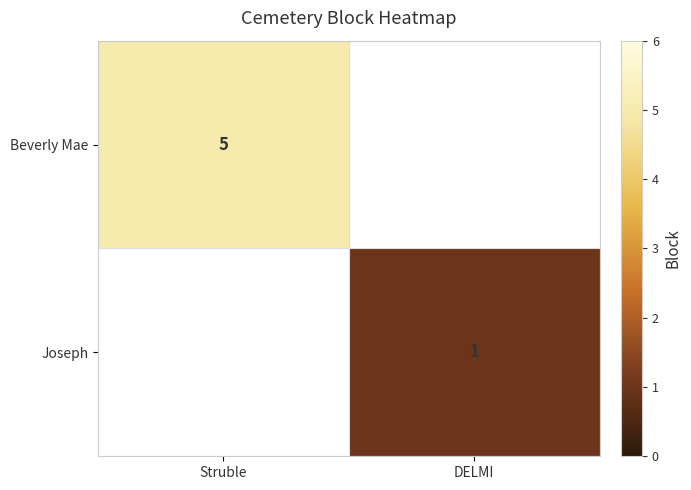

Is it true that Joseph equals 0 at DELMI?

False